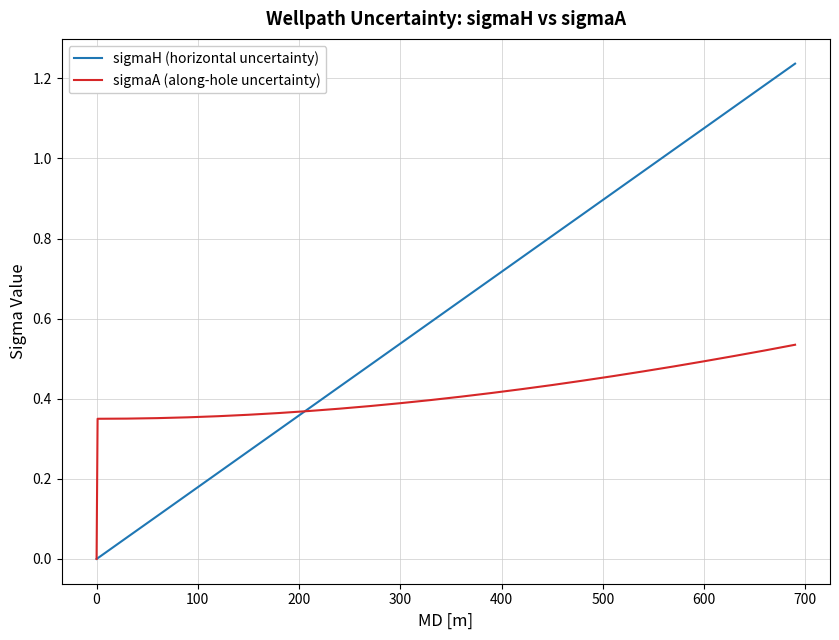

Which series has the largest total across all categories?

sigmaH (horizontal uncertainty)